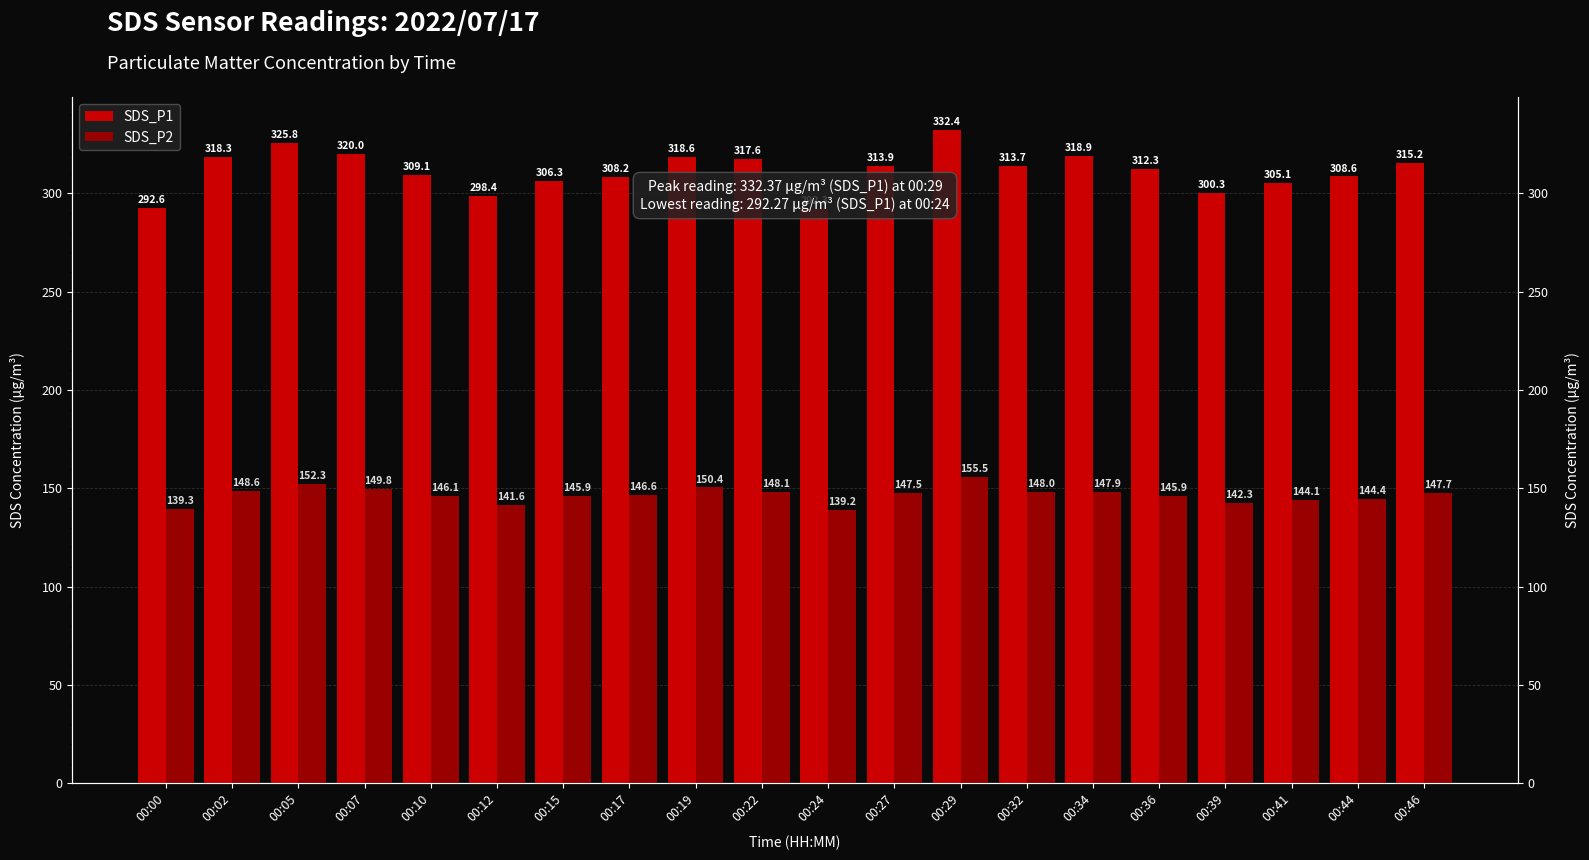

Is it true that SDS_P1 equals 315.2 at 00:46?

True